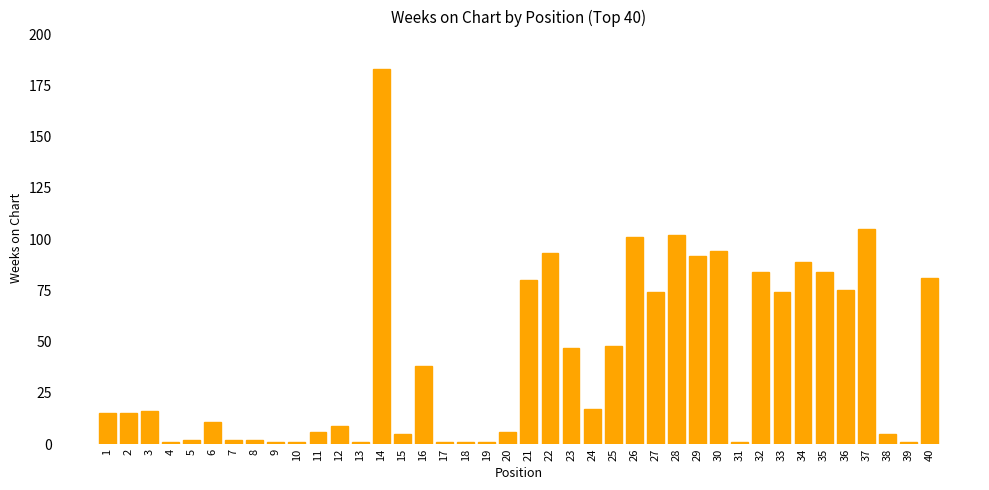

The chart shows a value of 142 at 32. True or false?

False